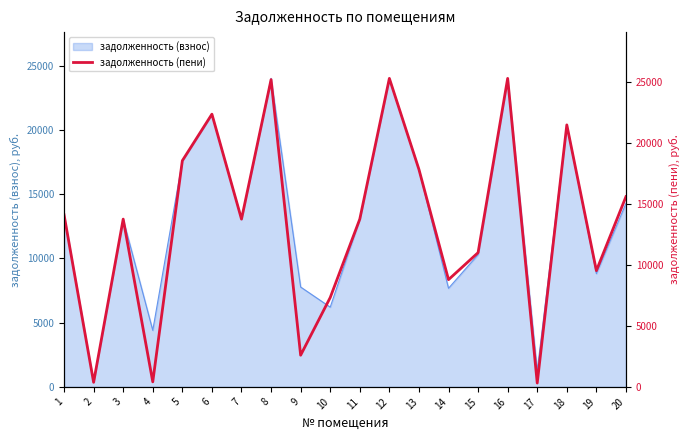

Reading left to right, transcribe all the data shown in this chart.

14126.6	374.1	13767.7	412.9	18563.6	22380.7	13767.7	25216.0	2598.6	7330.4	13767.7	25317.0	17845.9	8799.8	11017.7	25317.0	314.1	21499.8	9539.2	15611.0